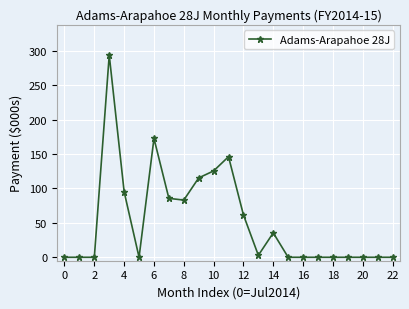

What is the label of the 20th point from the left?

19